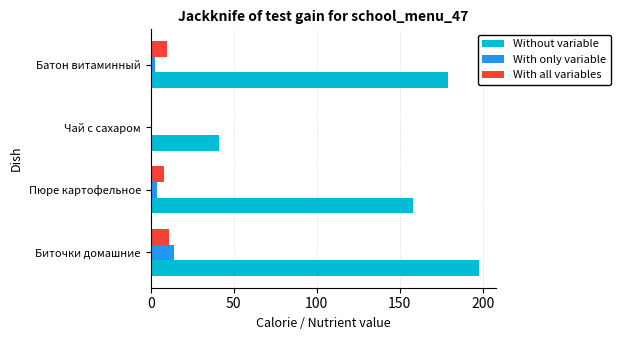

How many series are shown in this chart?

3